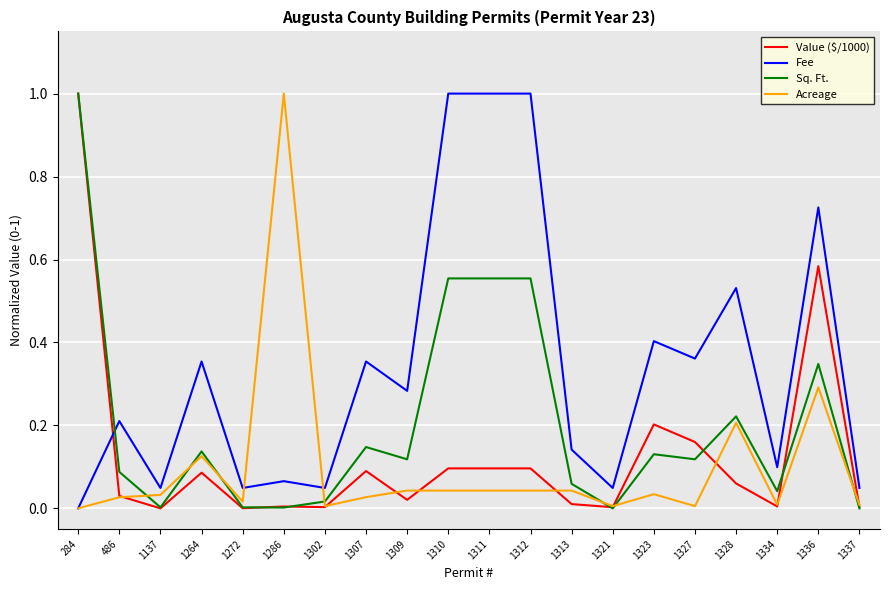

How many values in Fee are above zero?

19